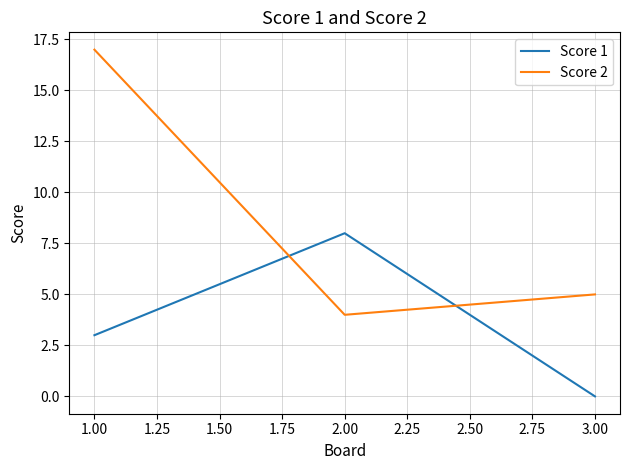

Which category has the lowest value across all series?

3.00